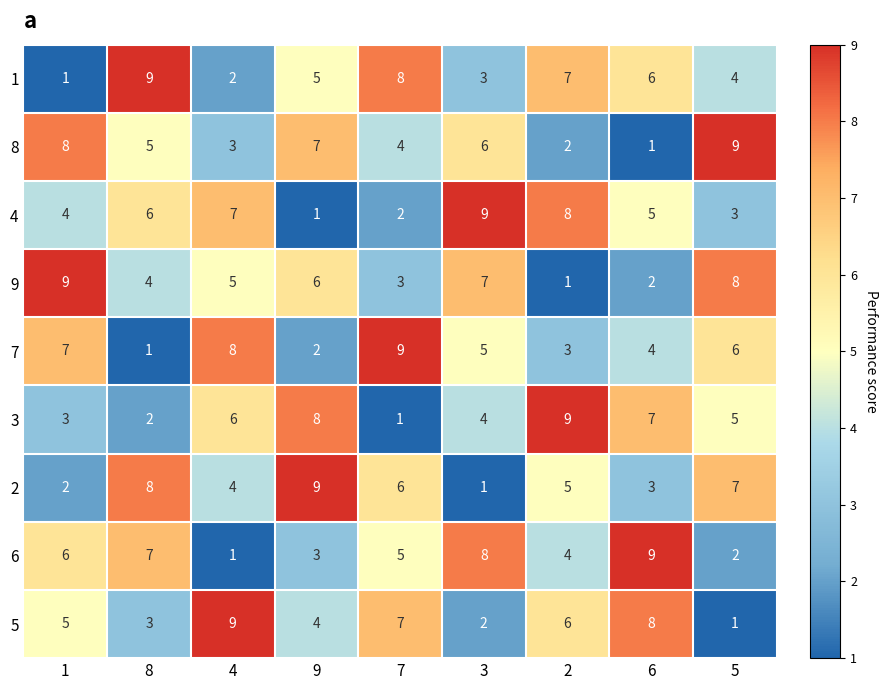

Rank the series at 5 from lowest to highest value.

5, 6, 4, 1, 3, 7, 2, 9, 8